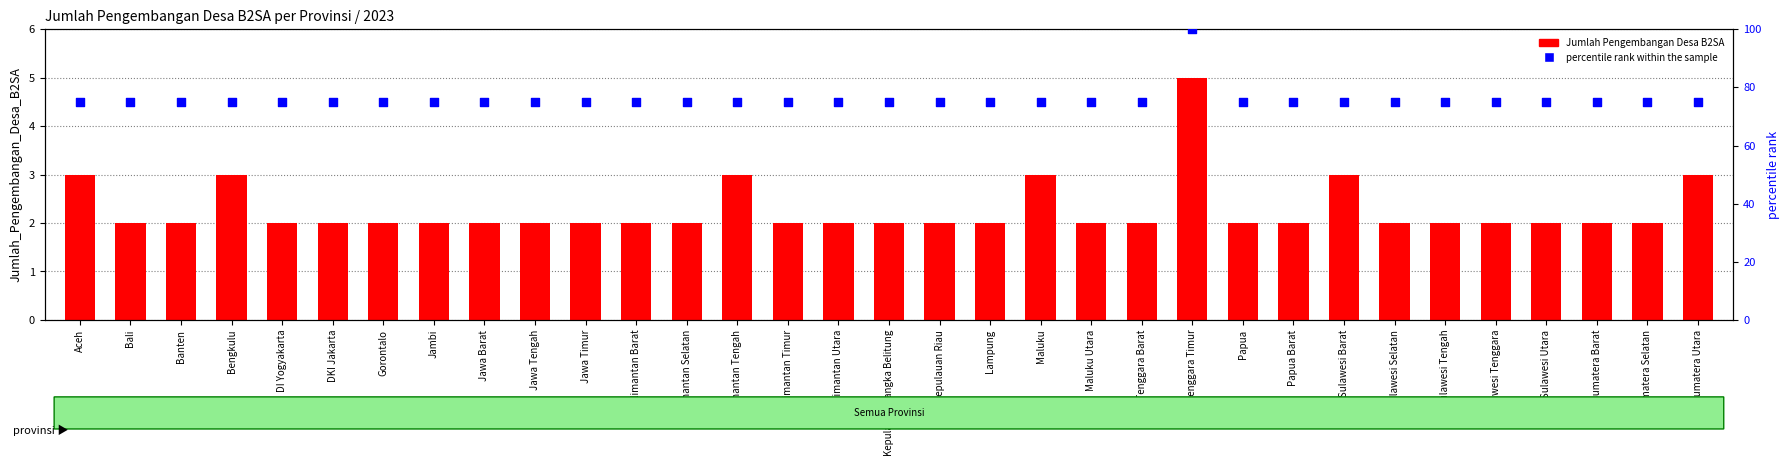

Which series has the largest total across all categories?

percentile rank within the sample